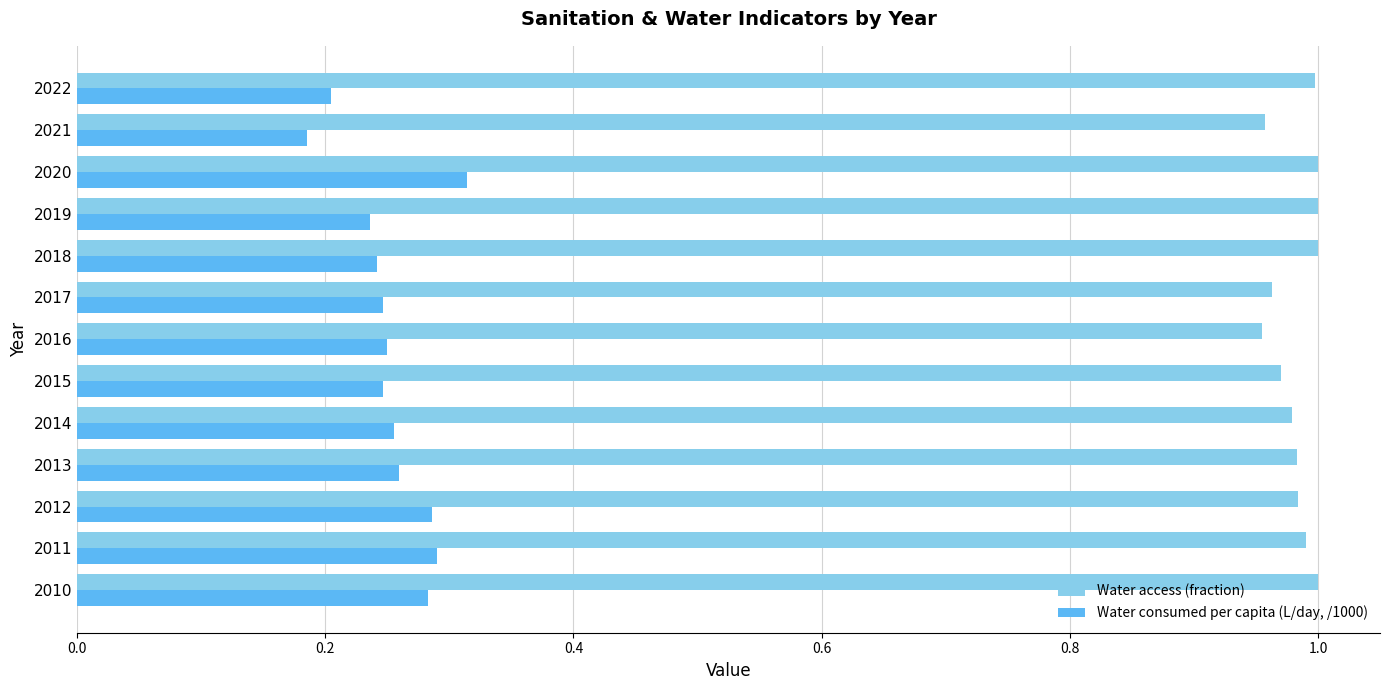

At how many categories does at least one series exceed 0?

13